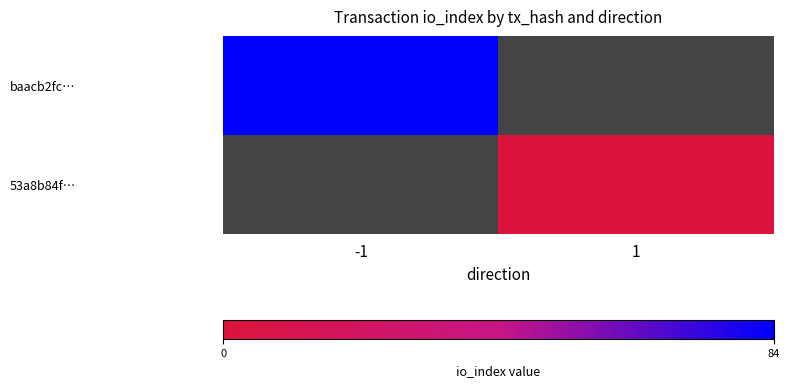

How many distinct data groups are displayed?

2